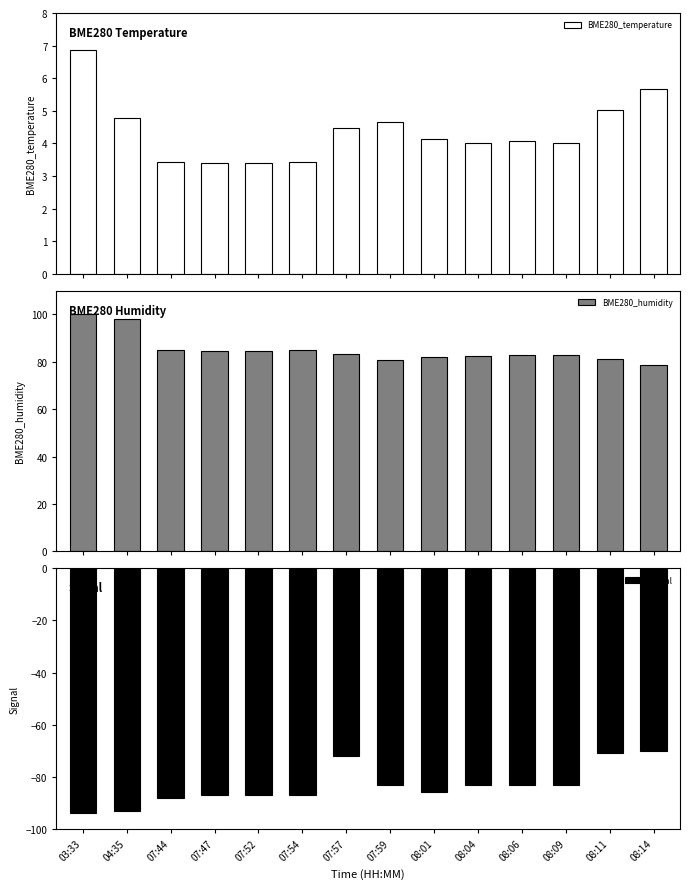

How many values in the BME280_humidity series exceed 83?

7